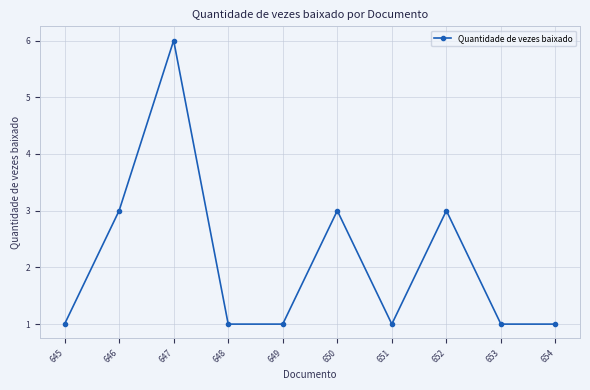

What is the sum of the values at 653 and 649?

2